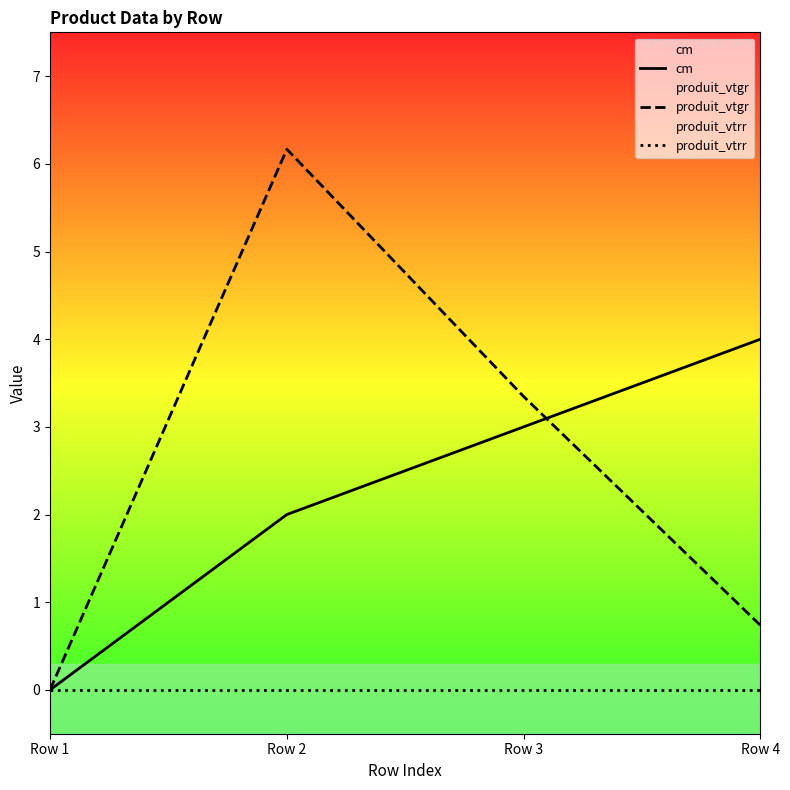

Count the number of data series in this chart.

3